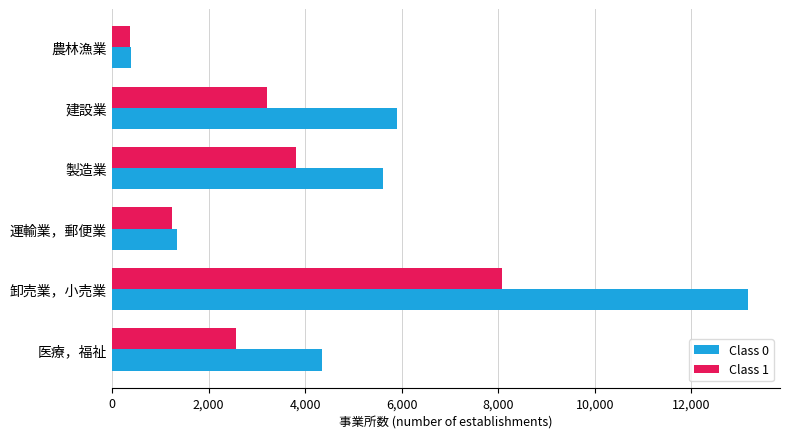

Where is Class 0 nearest to the value 6781?

建設業